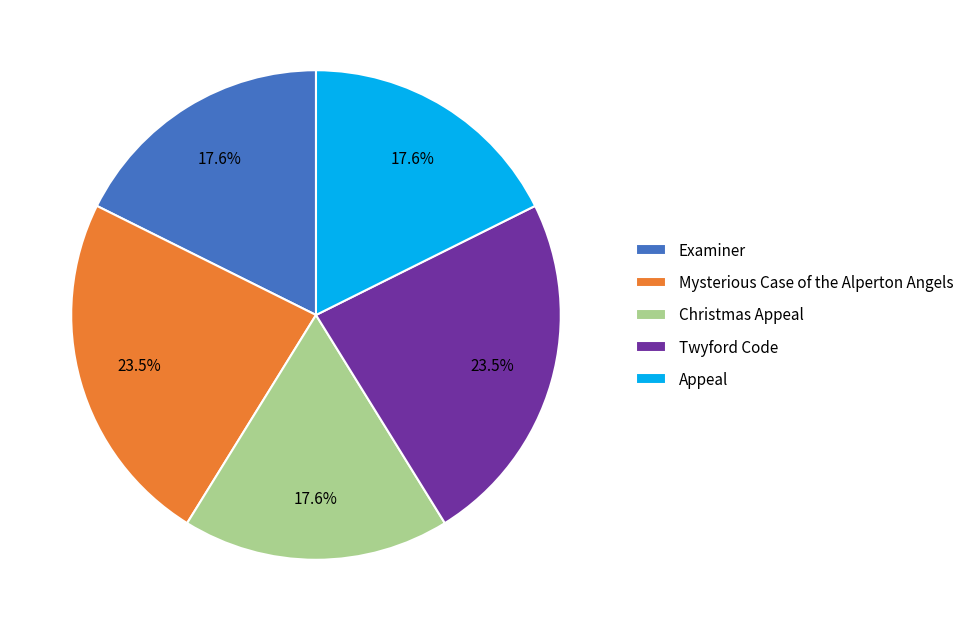

Count the number of slices in the pie.

5